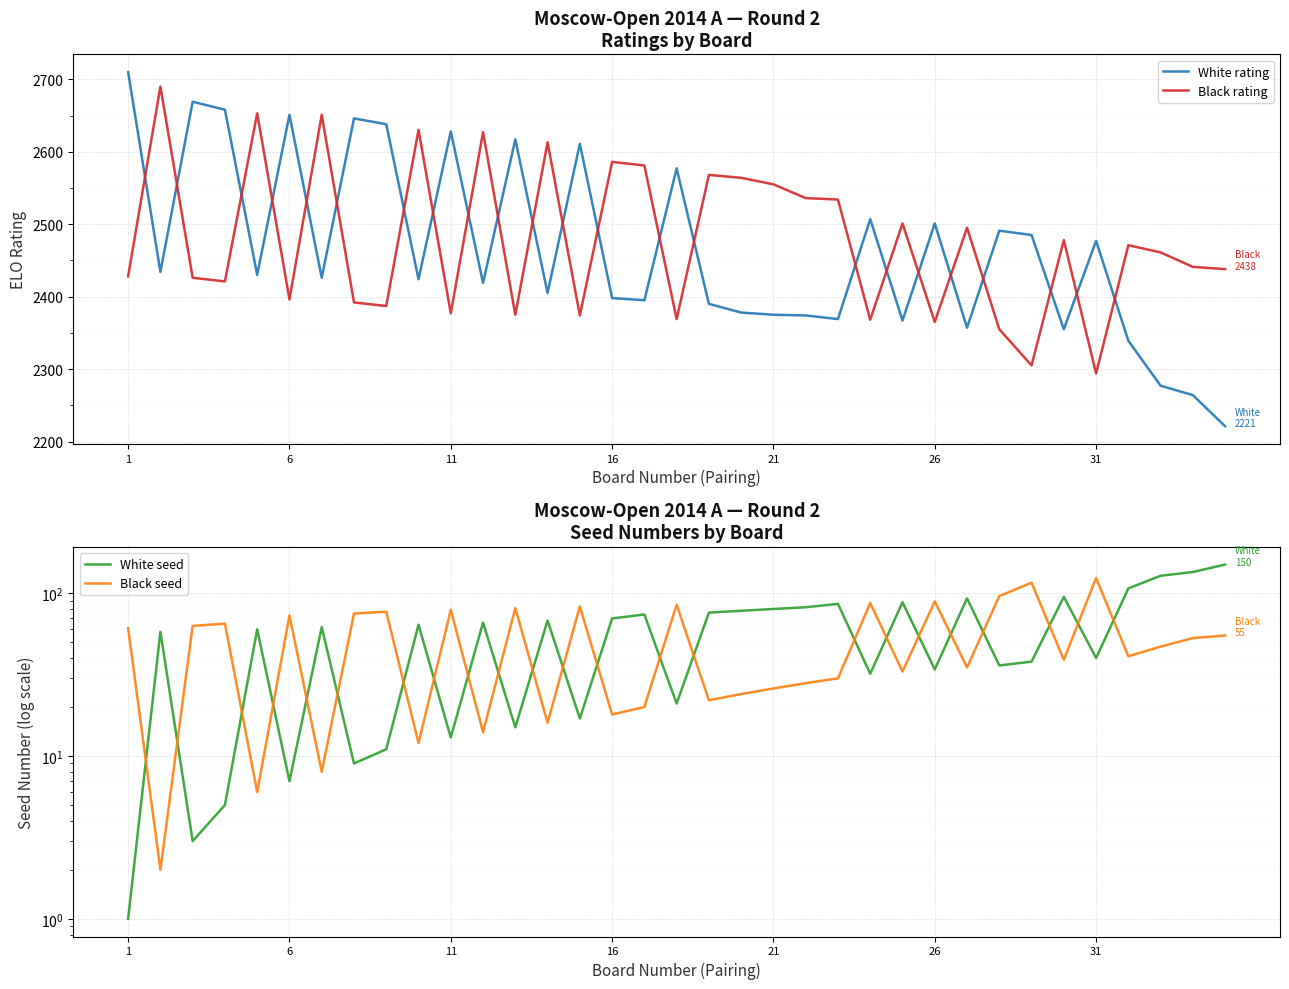

How many values in the White rating series are below 2426?

17